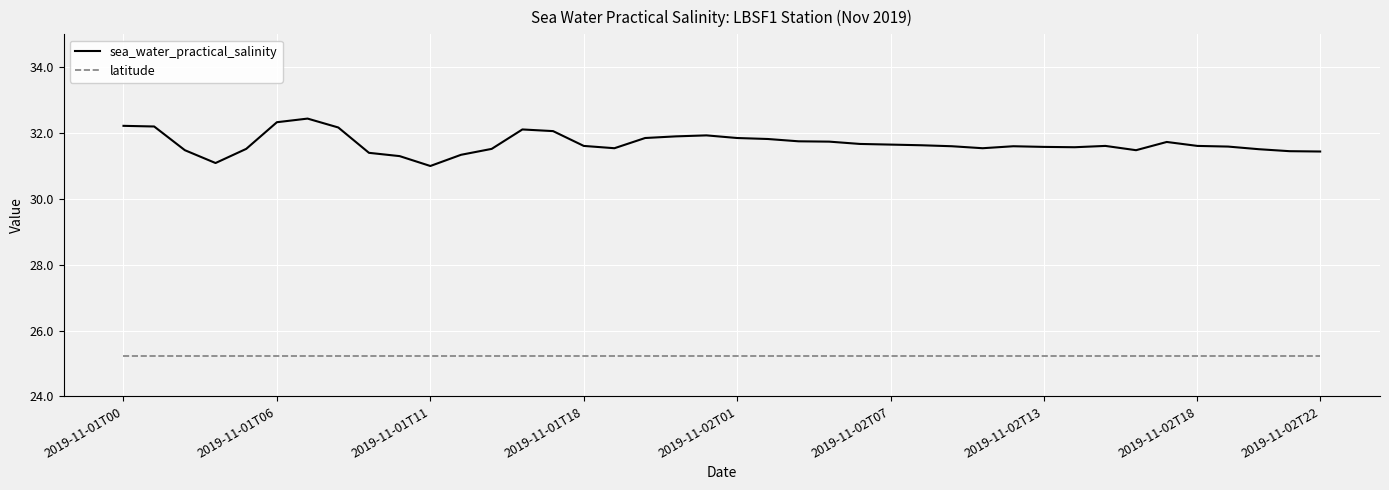

Which series has the largest total across all categories?

sea_water_practical_salinity